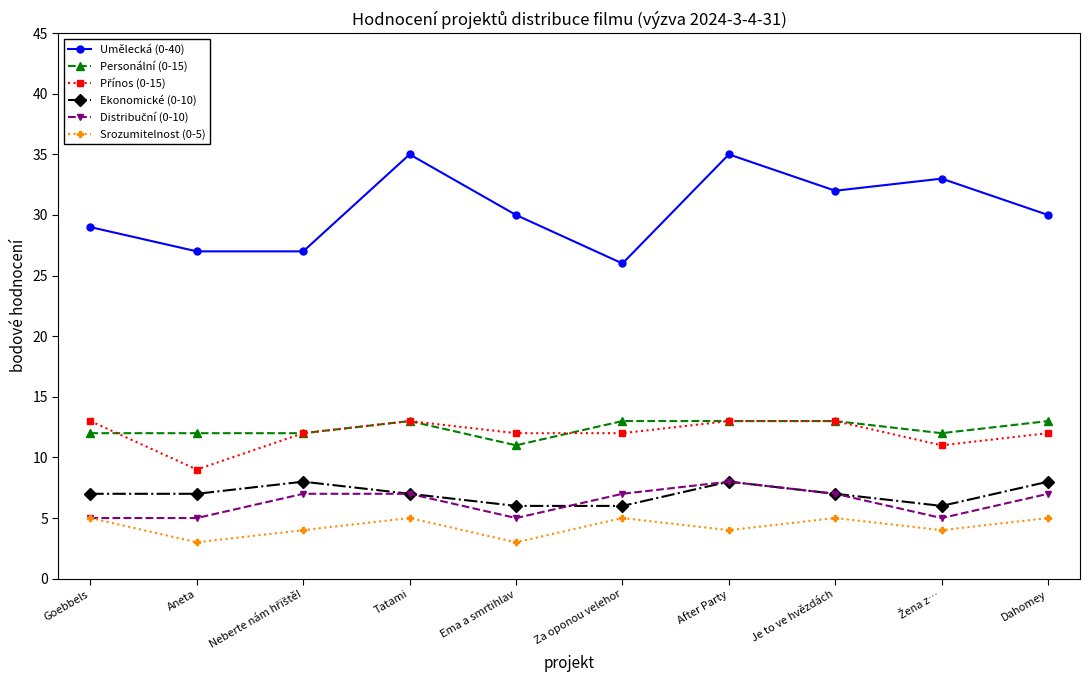

Which series changed the most between Tatami and Za oponou velehor?

Umělecká (0-40)